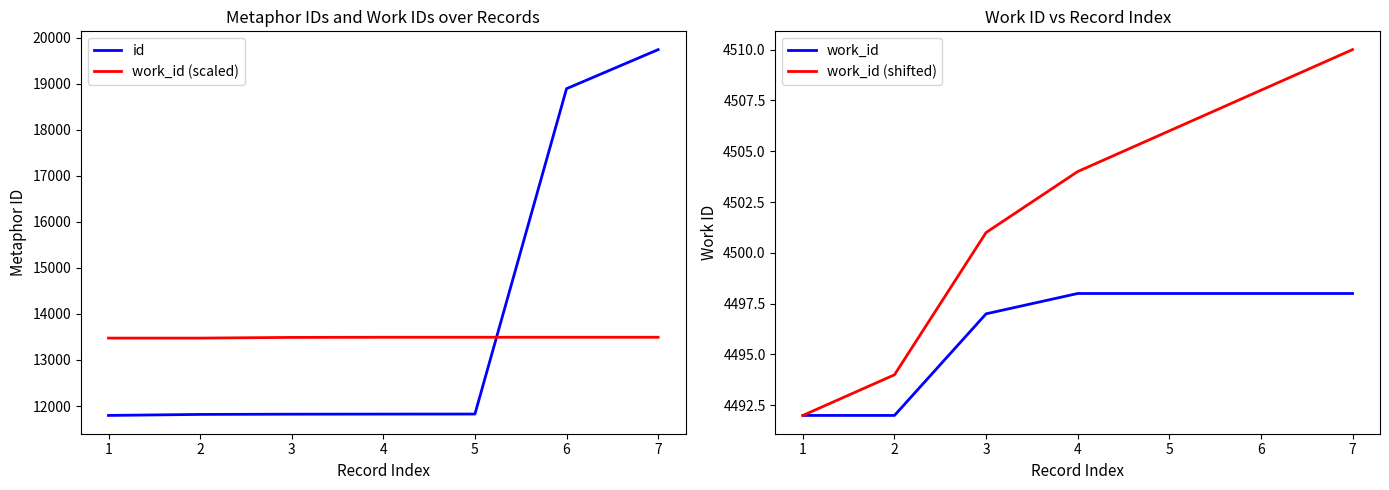

What is the greatest value displayed?

19746